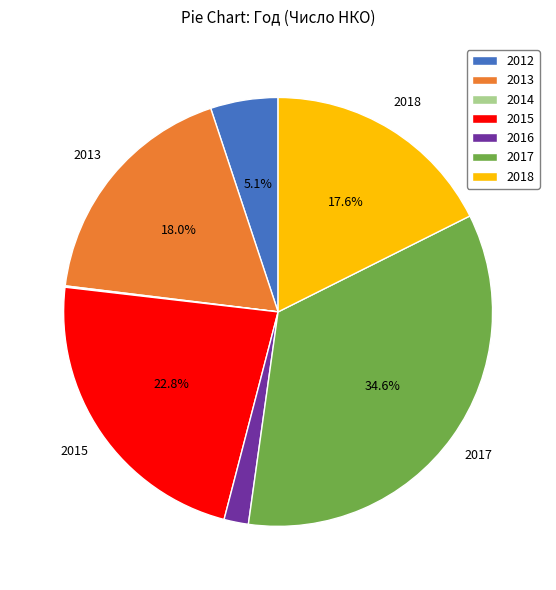

To the nearest percent, what is the combined percentage of 2013 and 2012?

23%